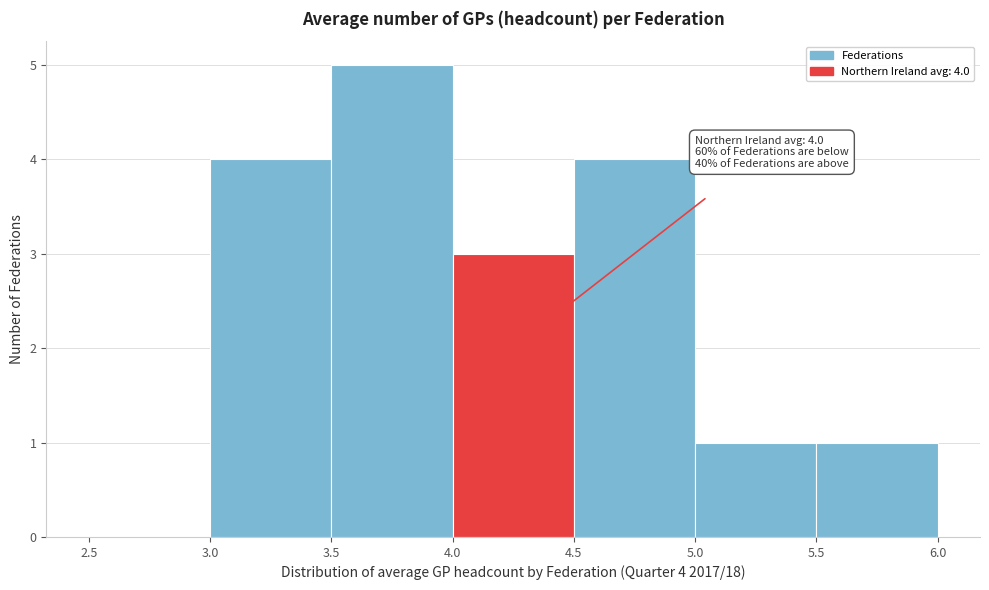

Over which range of the x-axis is the bar tallest?

3.5 to 4.0